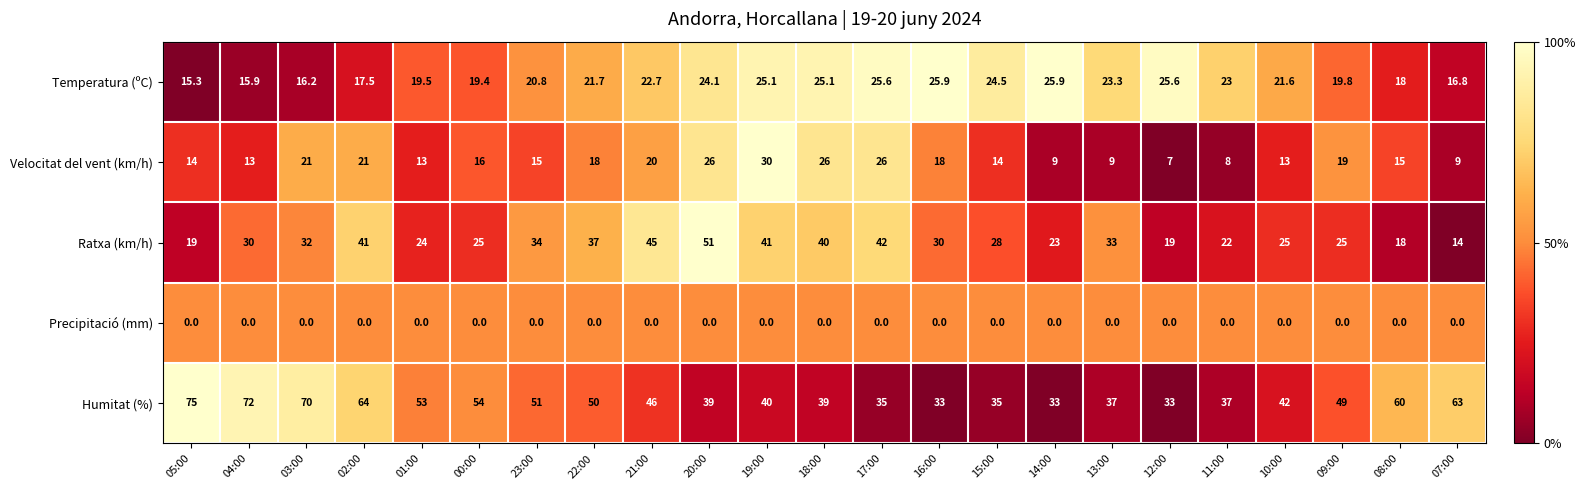

The value of Humitat (%) at 02:00 is 64.0. True or false?

True